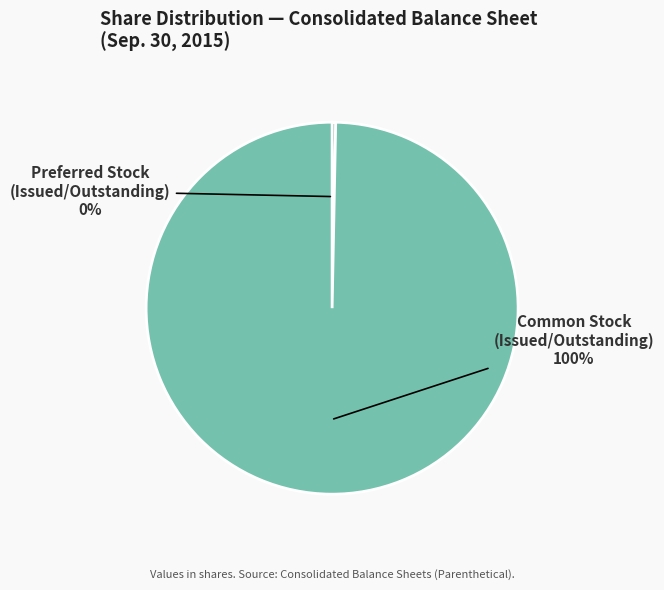

Is there any slice that represents more than half of the pie?

Yes